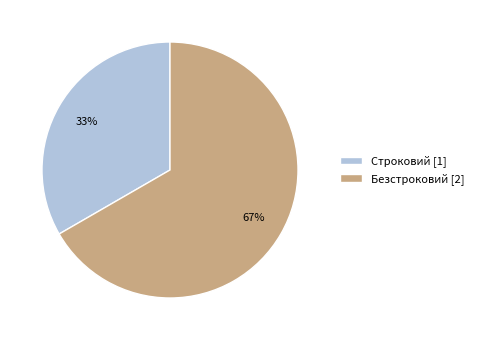

Combined, do Безстроковий and Строковий account for over 50%?

Yes